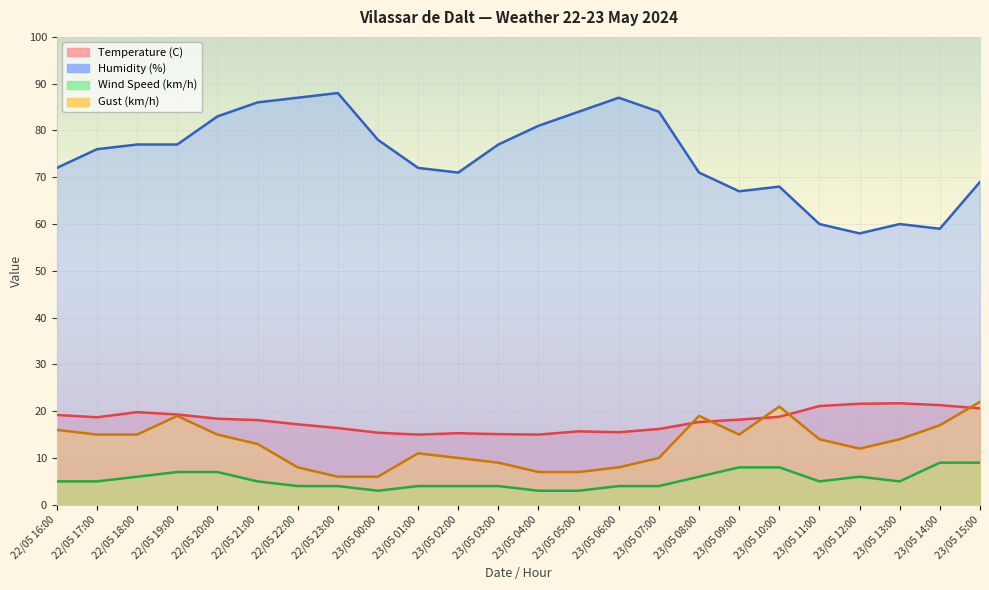

True or false: Humidity (%) and Temperature (C) intersect in this chart.

False